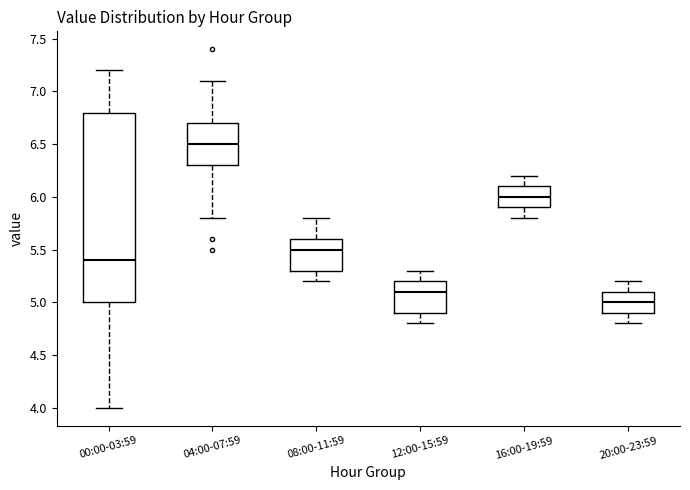

Comparing the boxes themselves (not the whiskers), which one is the tallest?

00:00-03:59